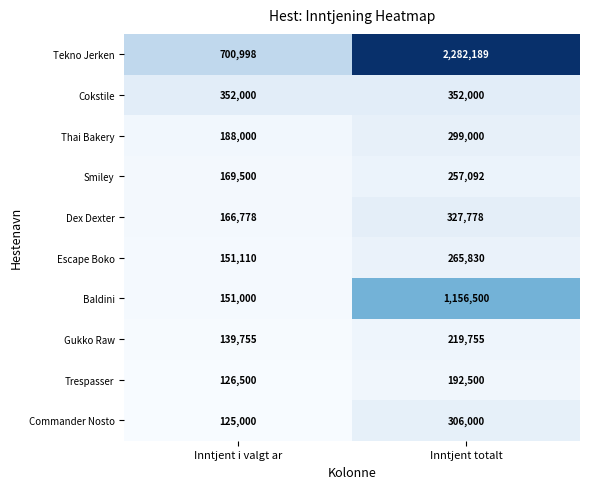

Where is Thai Bakery nearest to the value 243500?

Inntjent i valgt ar